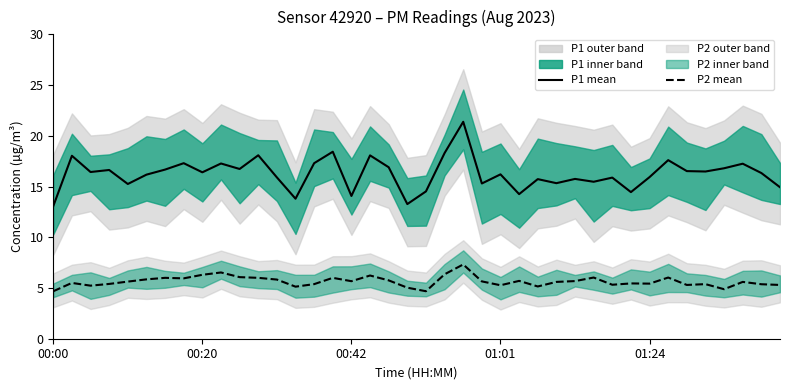

List the series in order of their peak value, highest first.

P1 mean, P2 mean